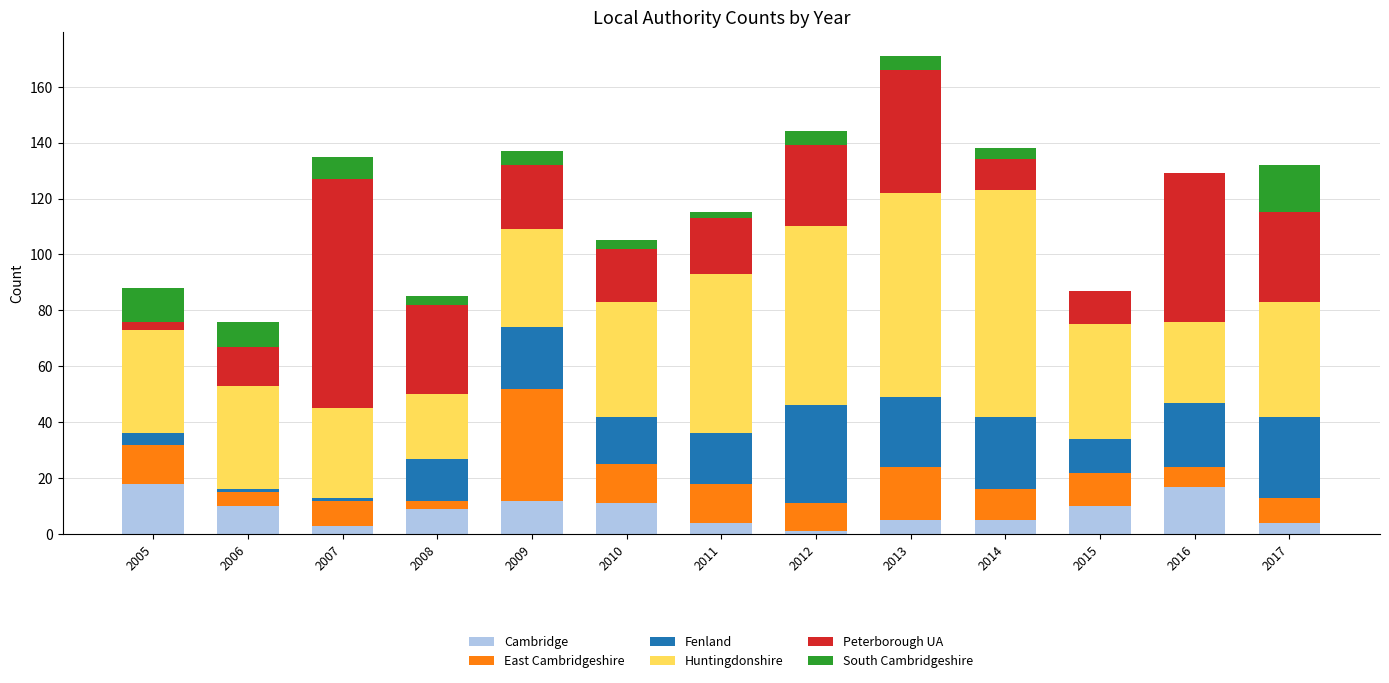

At which category is the sum across all series the highest?

2013